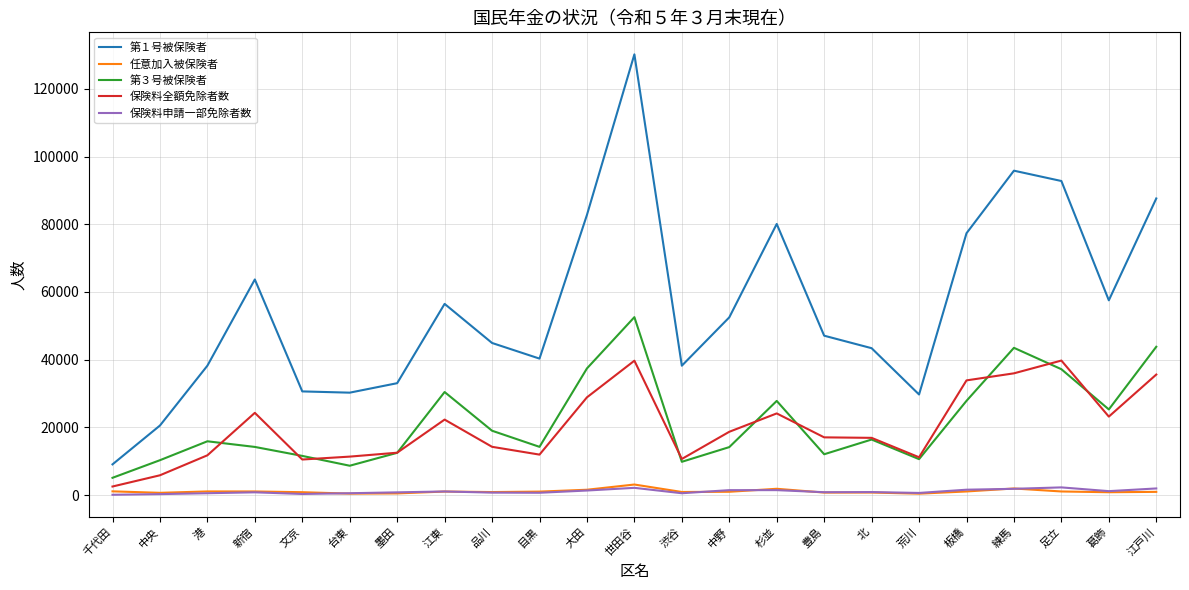

Is it true that 保険料全額免除者数 equals 23171 at 葛飾?

True